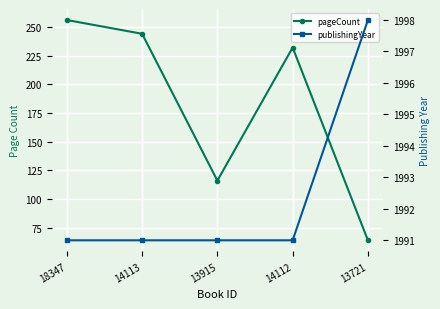

The publishingYear series shows 3390 at 14112. True or false?

False